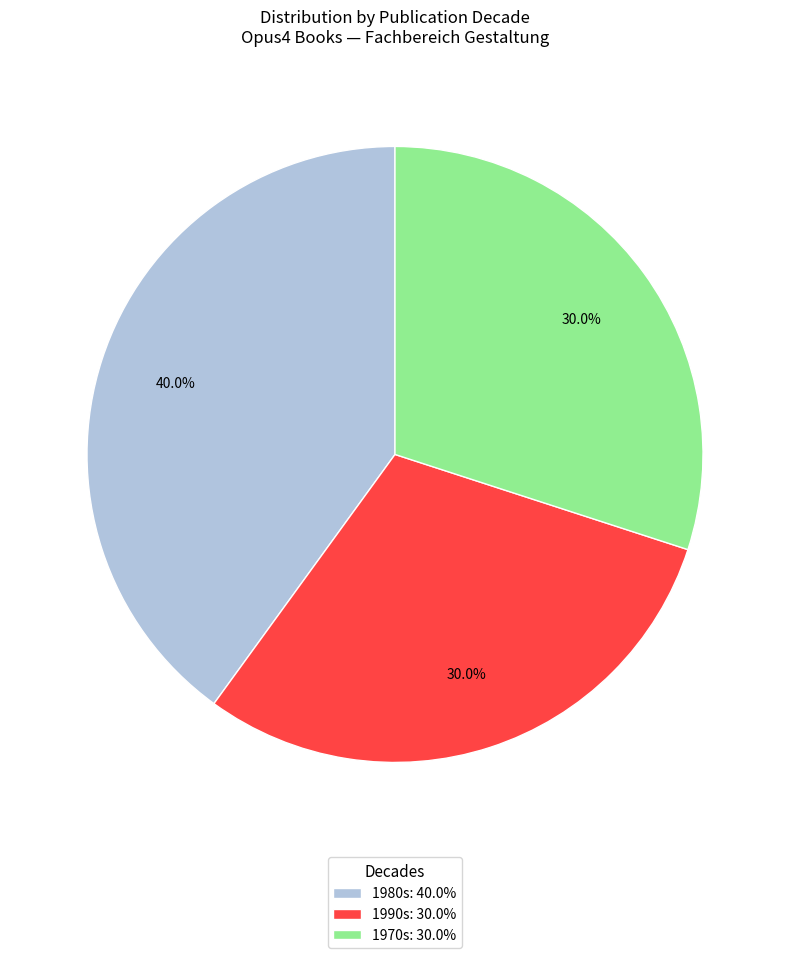

How many segments does this pie chart have?

3